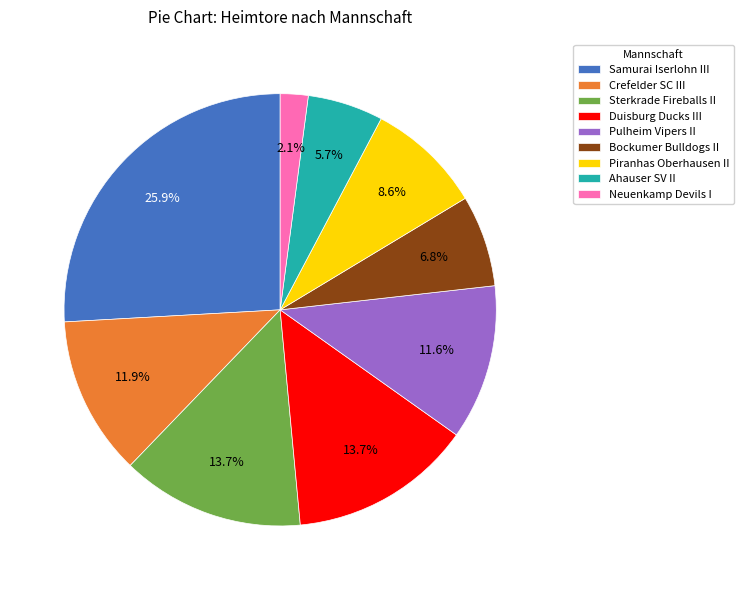

What percentage is the Bockumer Bulldogs II slice, to the nearest percent?

7%